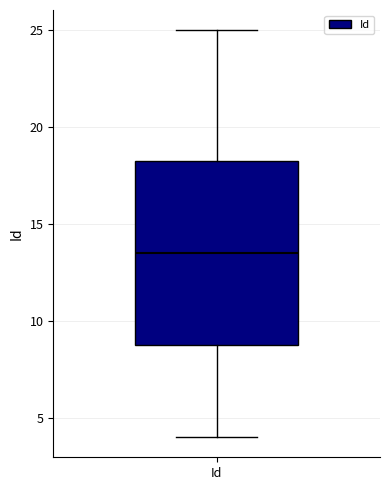

Read this box plot against the y-axis: the position of the median line, the range covered by the box, and the ends of both whiskers. The values are not printed on the chart, so give them approximately, as read against the axis.

median 13.5, box 9.0 to 18.5, whiskers 4.0 to 25.0